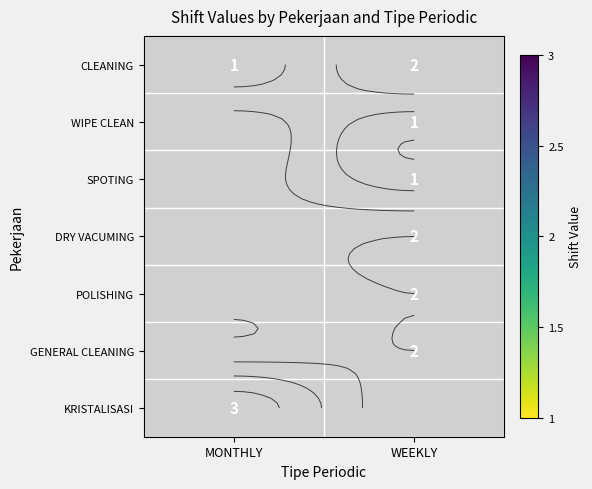

Which has a higher value, WEEKLY or MONTHLY?

WEEKLY